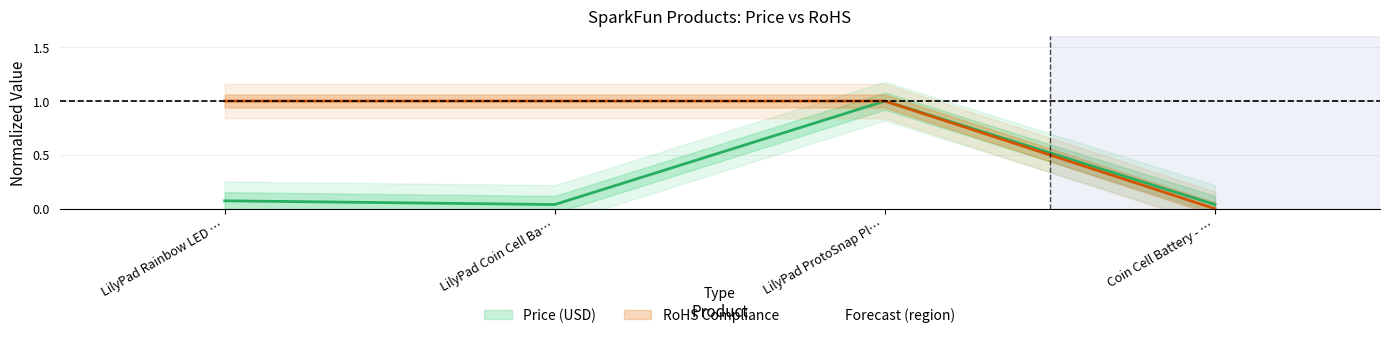

True or false: RoHS Compliance and Price (USD) intersect in this chart.

False